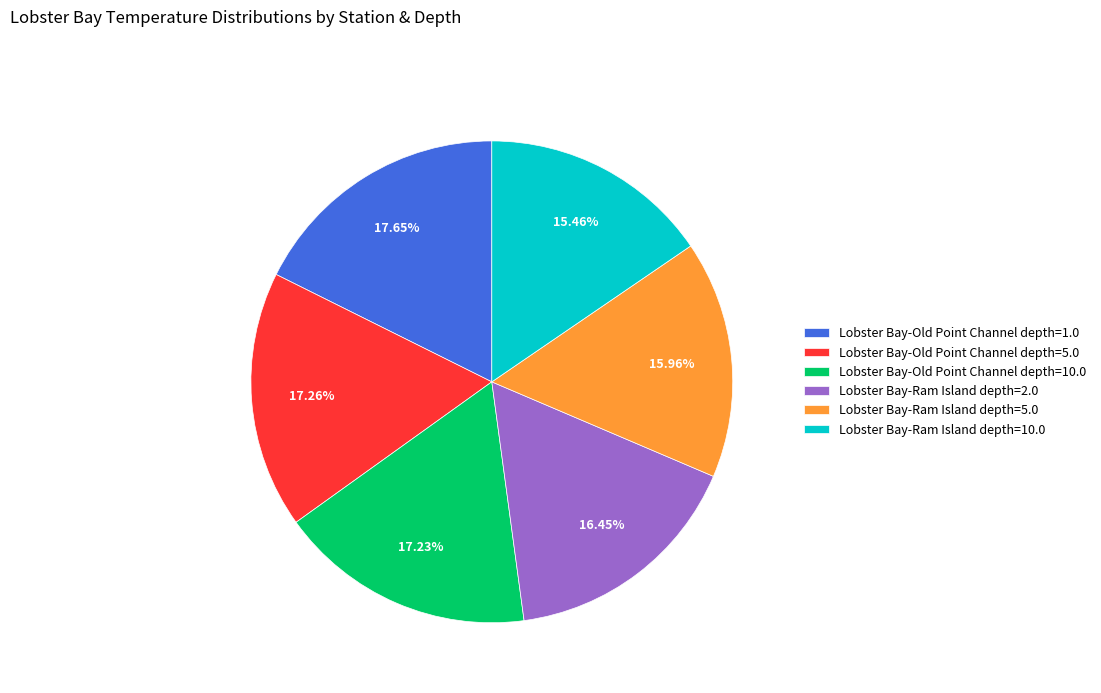

Do Lobster Bay-Old Point Channel depth=10.0 and Lobster Bay-Ram Island depth=10.0 together represent more than half of the pie?

No